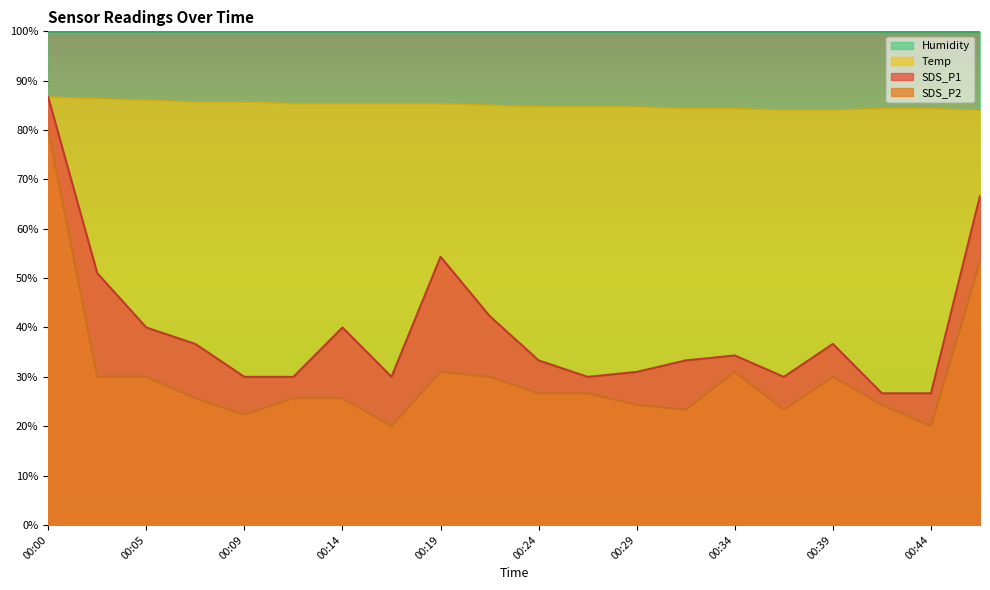

What is the sum of the SDS_P1 values at 00:12 and 00:09?

60.0